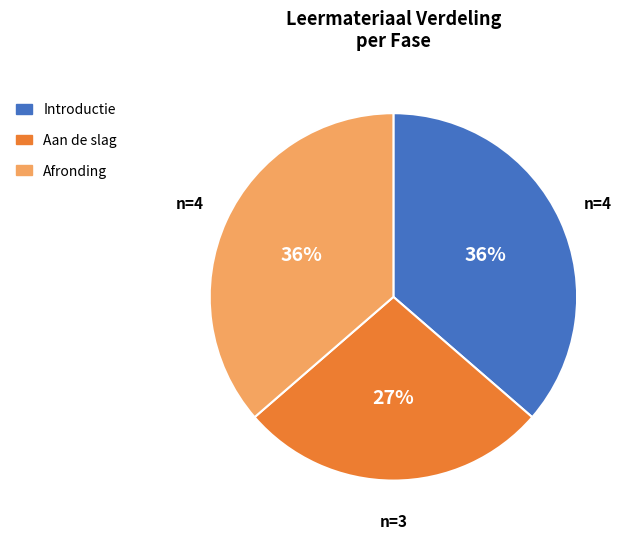

Which category has the smallest portion of the pie?

Aan de slag